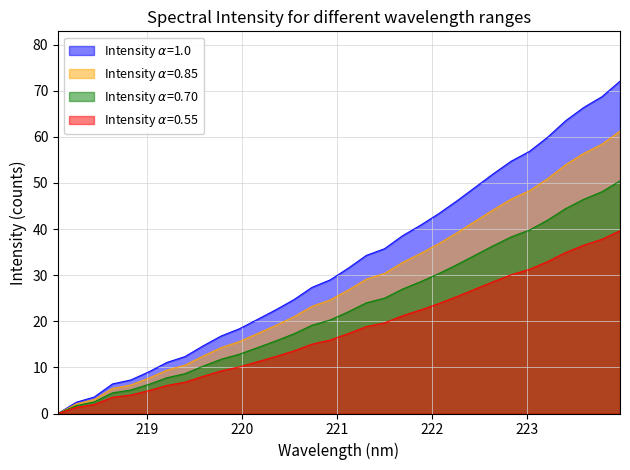

What is the change in value from 218.442 to 221.8812?

+31.7